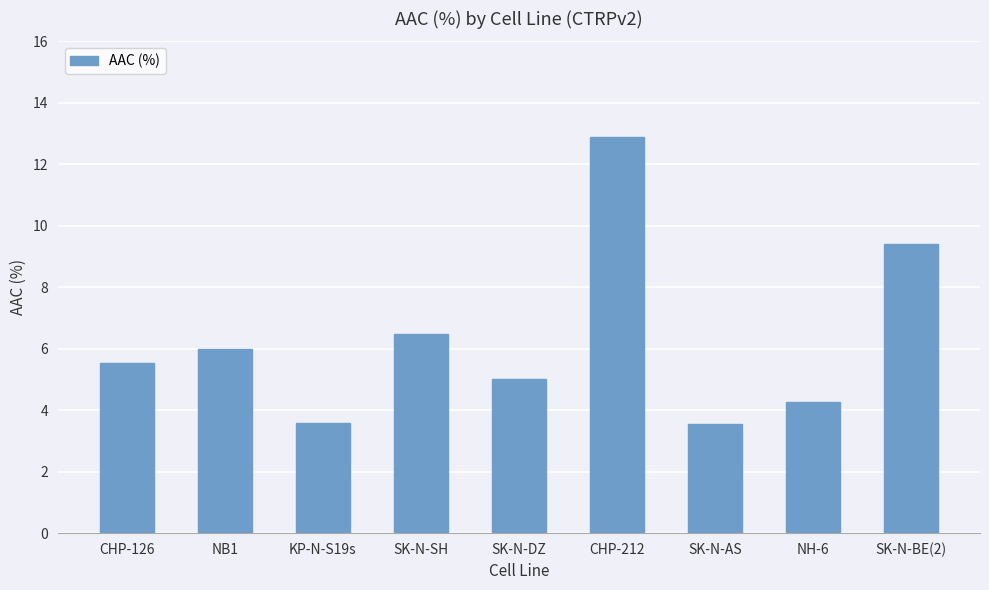

What is the difference between the values at NH-6 and KP-N-S19s?

0.7